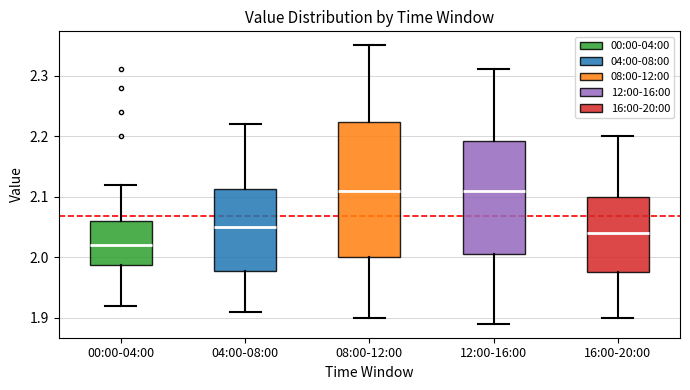

Reading left to right, read every box against the y-axis: the position of its median line, the range the box covers, and the ends of its whiskers. The values are not printed on the chart, so give them approximately, as read against the axis.

00:00-04:00: median 2.02, box 1.99 to 2.06, whiskers 1.92 to 2.12
04:00-08:00: median 2.05, box 1.98 to 2.11, whiskers 1.91 to 2.22
08:00-12:00: median 2.11, box 2.00 to 2.22, whiskers 1.90 to 2.35
12:00-16:00: median 2.11, box 2.01 to 2.19, whiskers 1.89 to 2.31
16:00-20:00: median 2.04, box 1.98 to 2.10, whiskers 1.90 to 2.20